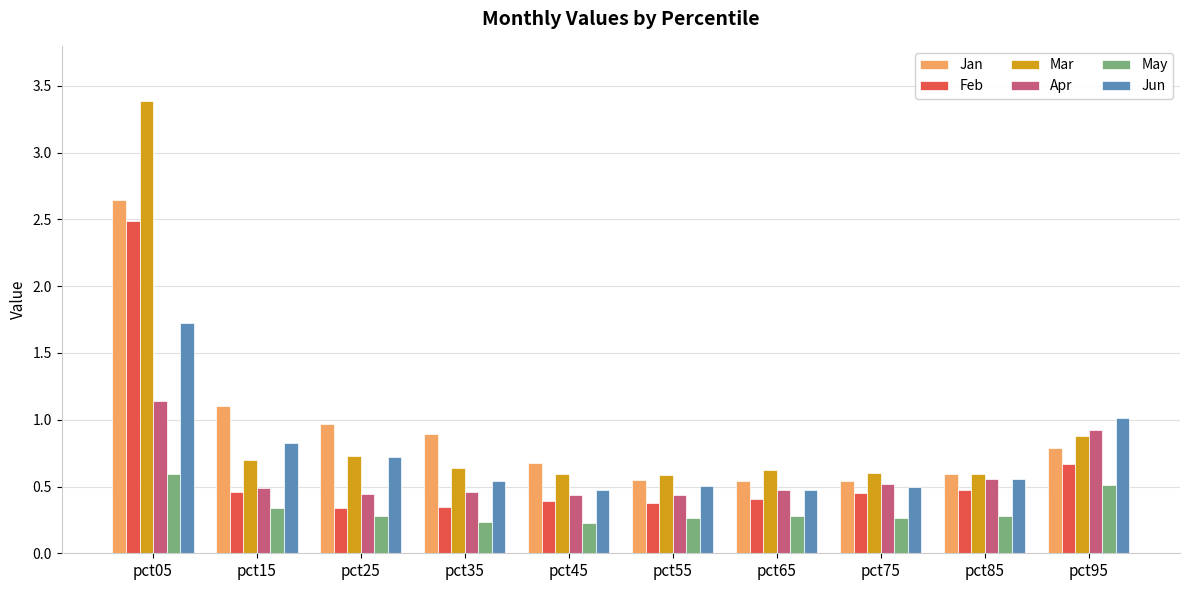

Is it true that May equals 0.1 at pct65?

False